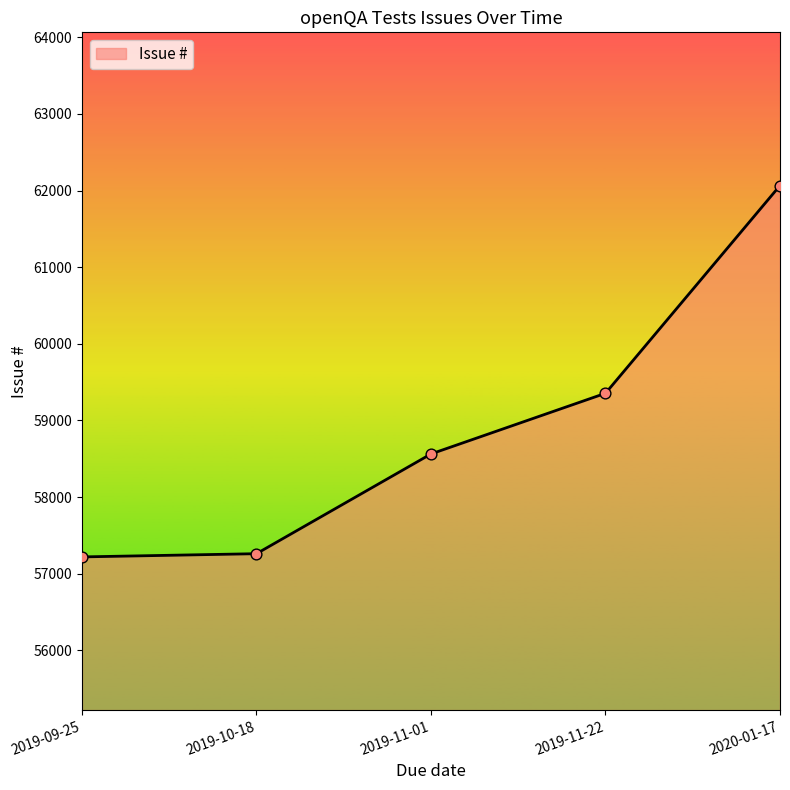

What is the change in value from 2019-11-01 to 2019-11-22?

+792